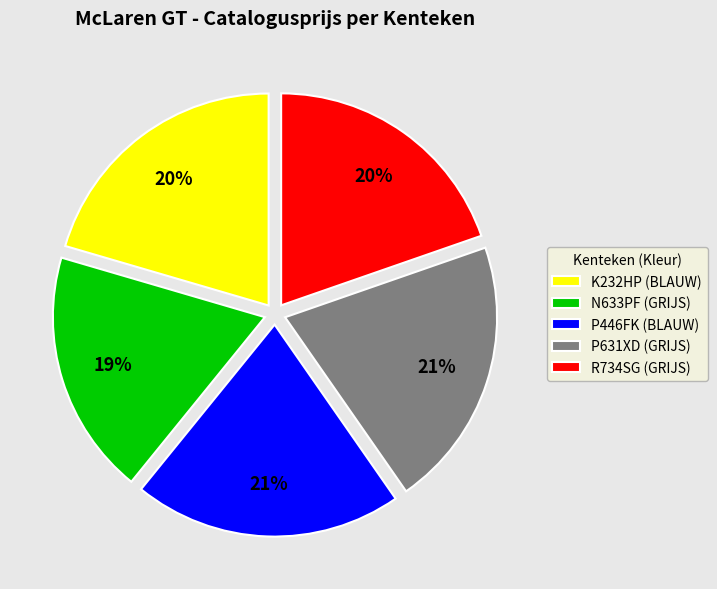

What is the ratio of the value at K232HP (BLAUW) to the value at R734SG (GRIJS)?

1.0